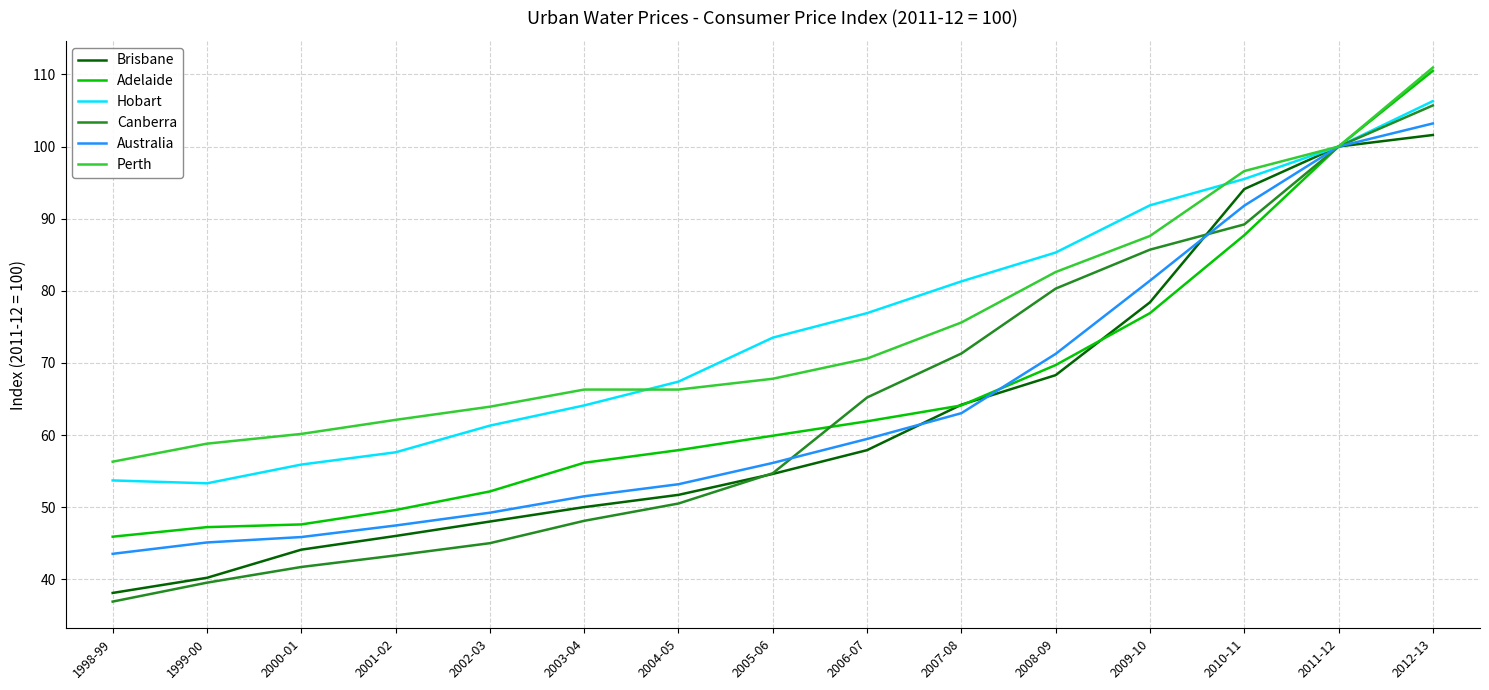

What position from the left is 2010-11?

13